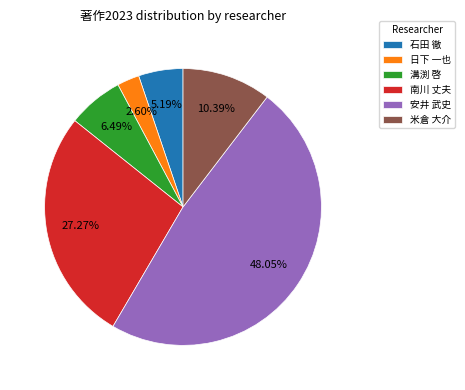

Which slice is the smallest?

日下 一也